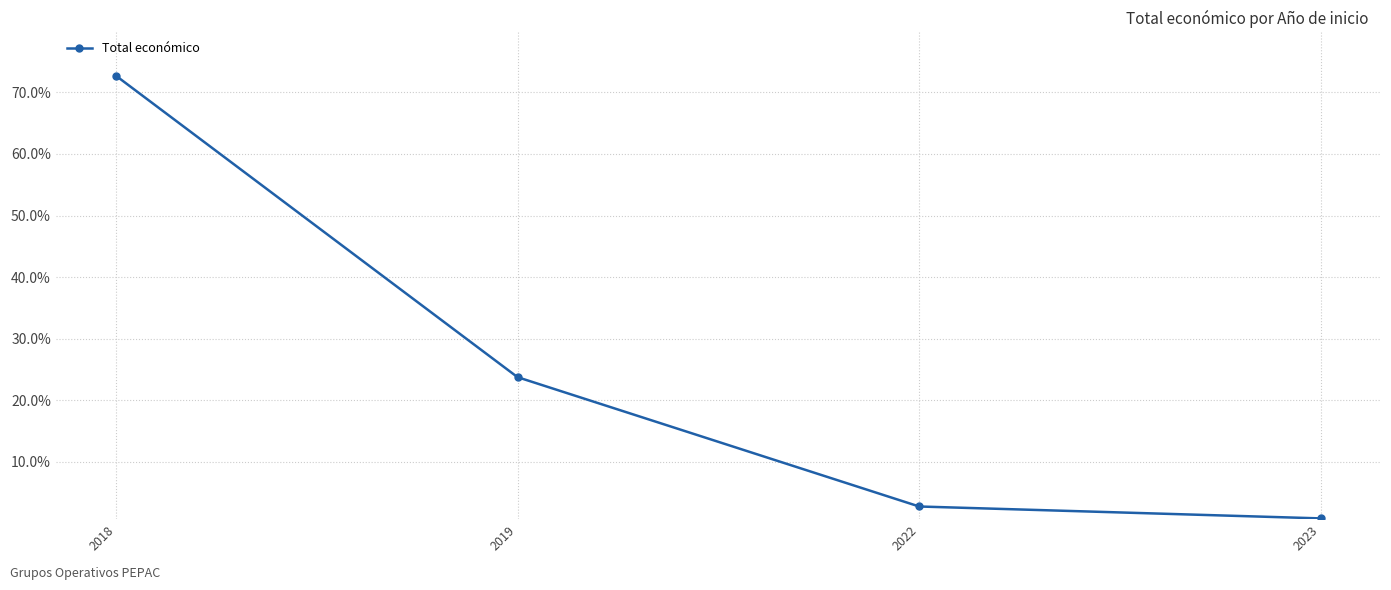

Reading left to right, list all the values displayed in this chart.

72.7	23.7	2.7	0.8